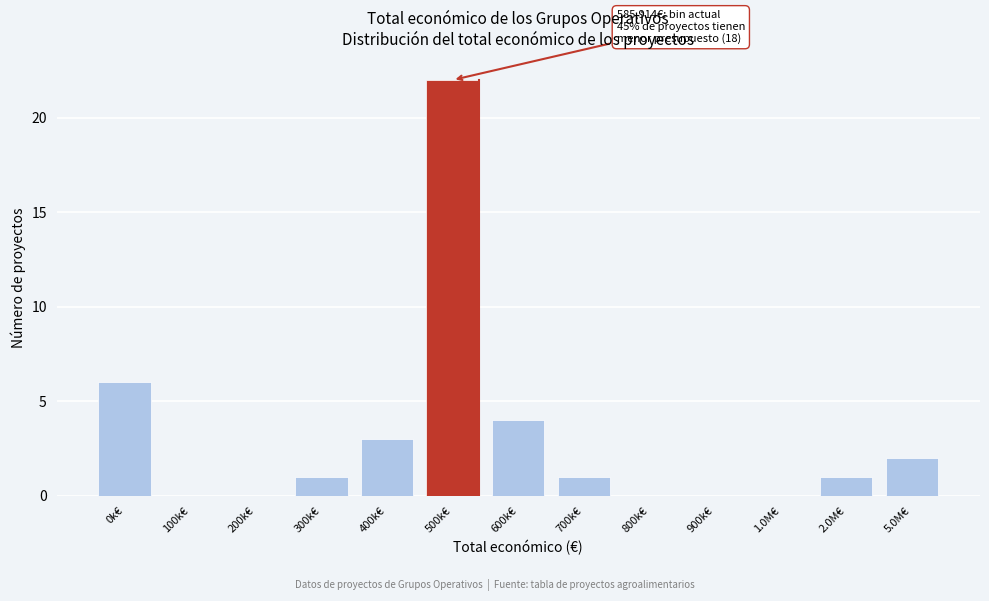

Reading left to right, what are all the values shown in this chart?

0k€=6	100k€=0	200k€=0	300k€=1	400k€=3	500k€=22	600k€=4	700k€=1	800k€=0	900k€=0	1.0M€=0	2.0M€=1	5.0M€=2